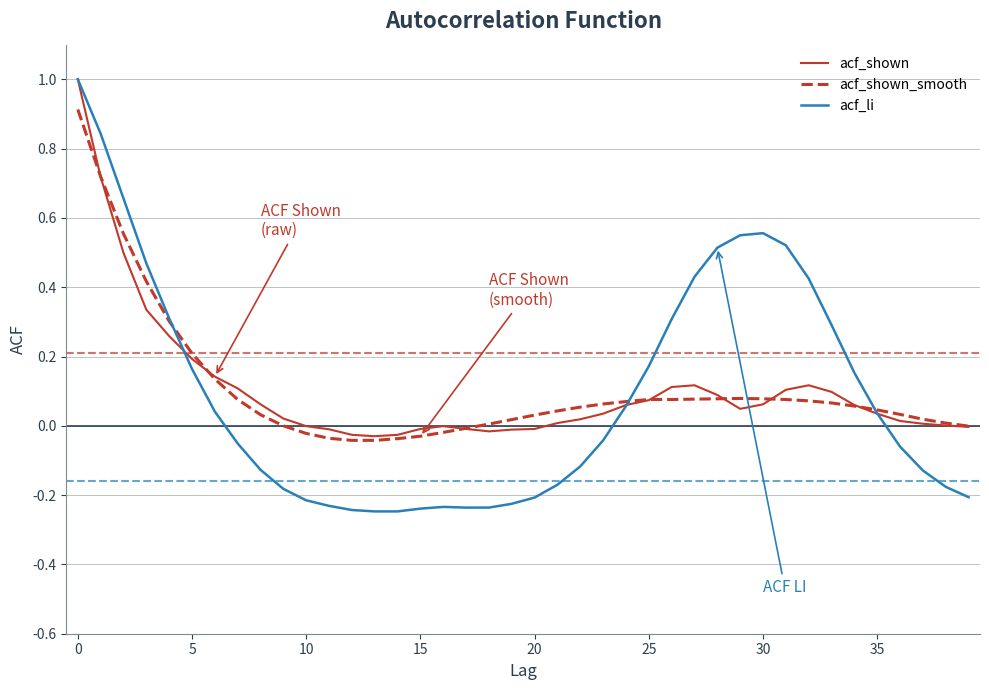

What is the maximum value for acf_shown?

1.0